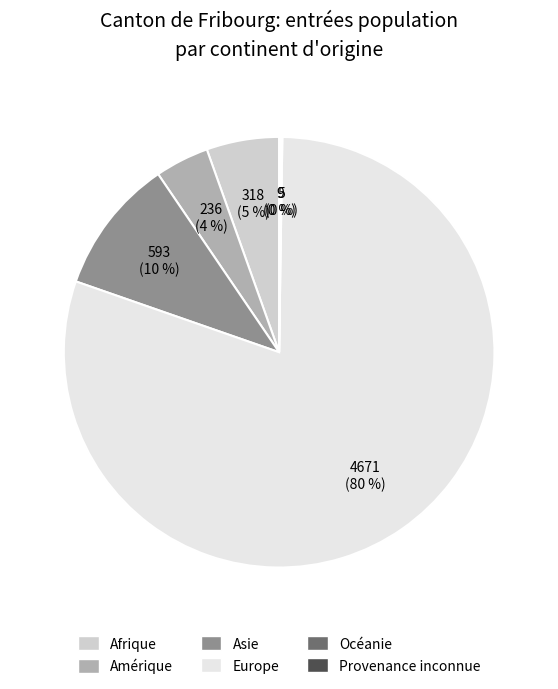

Does Amérique represent more than half of the total?

No